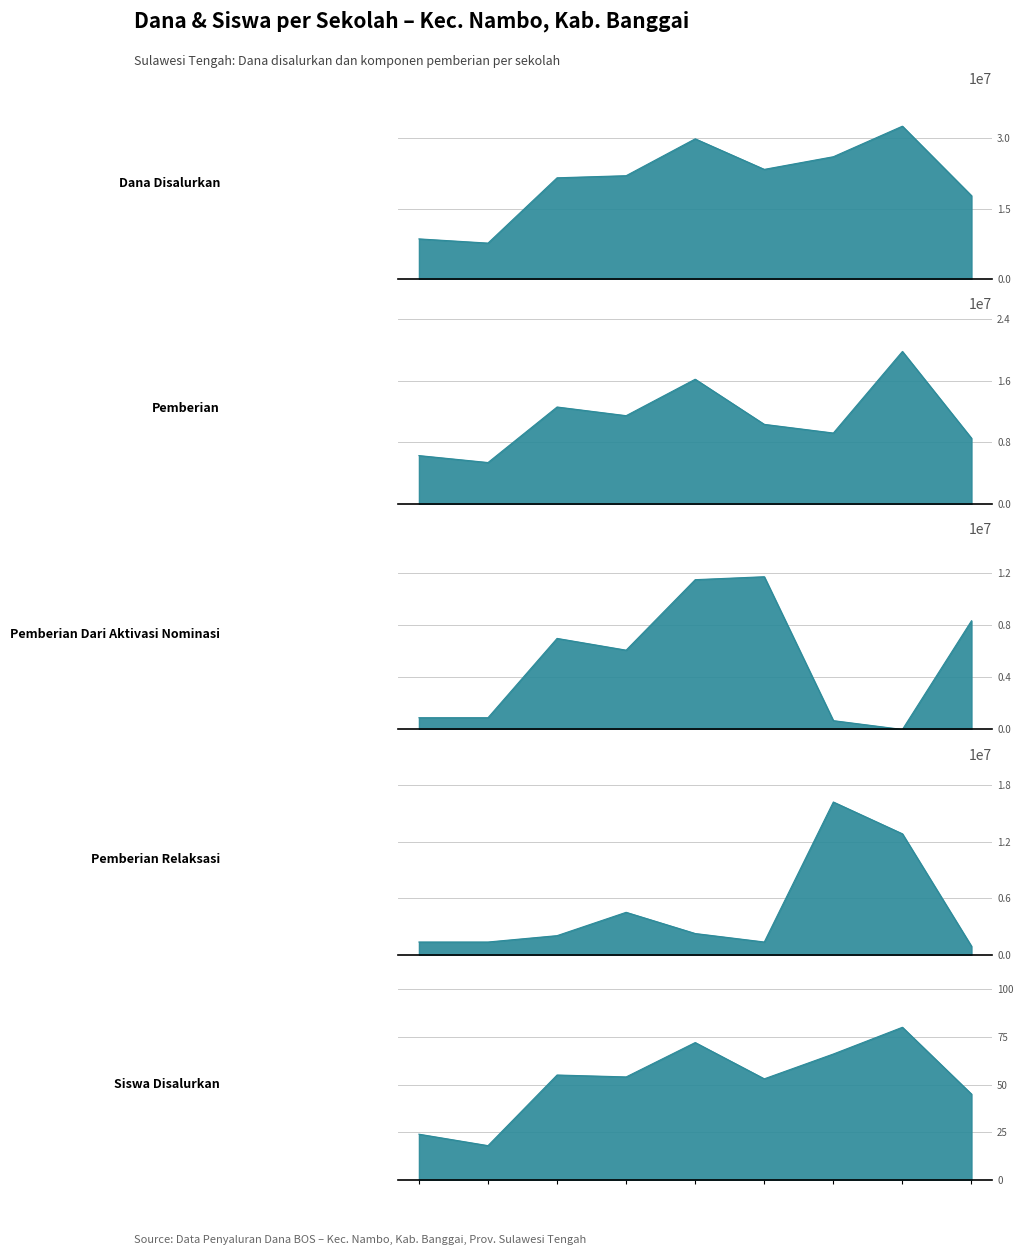

At how many categories does at least one series exceed 11463255?

7